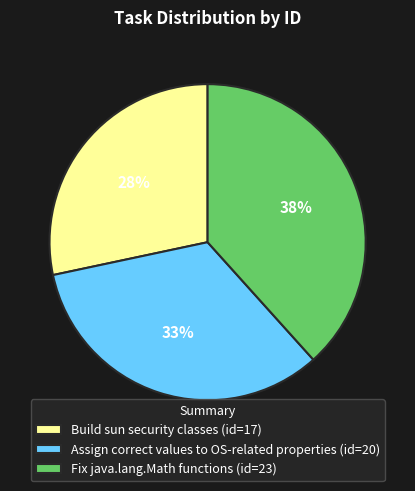

What is the smallest slice in the pie chart?

Build sun security classes